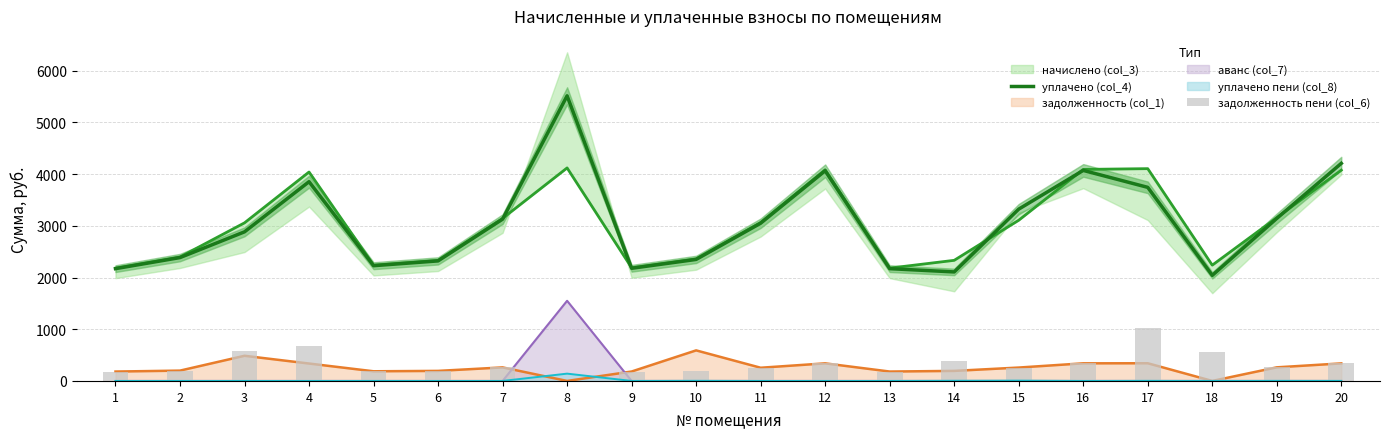

What is the total value across all series at 18?

2602.3